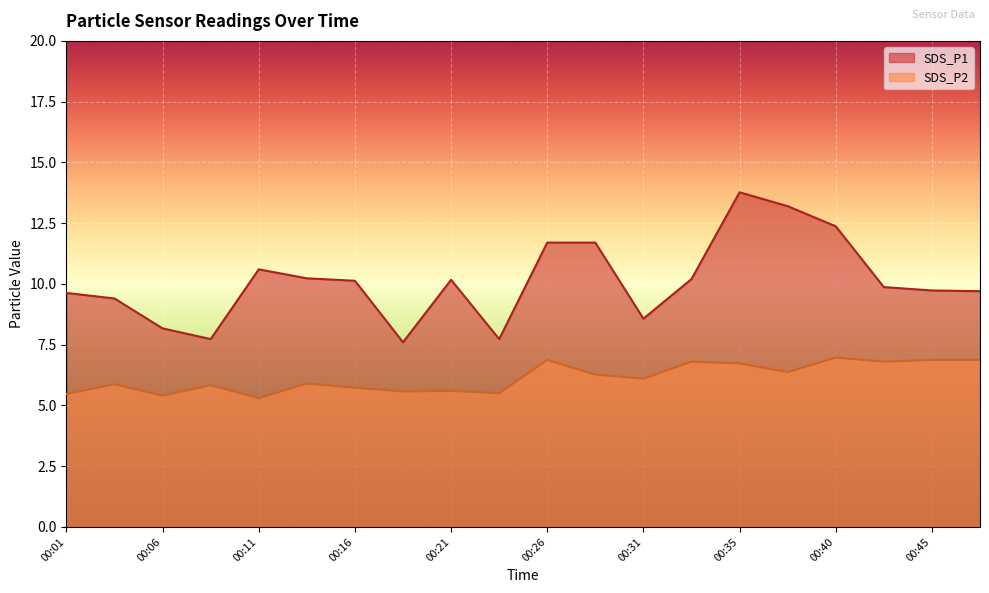

List the series in order of their overall mean, lowest first.

SDS_P2, SDS_P1